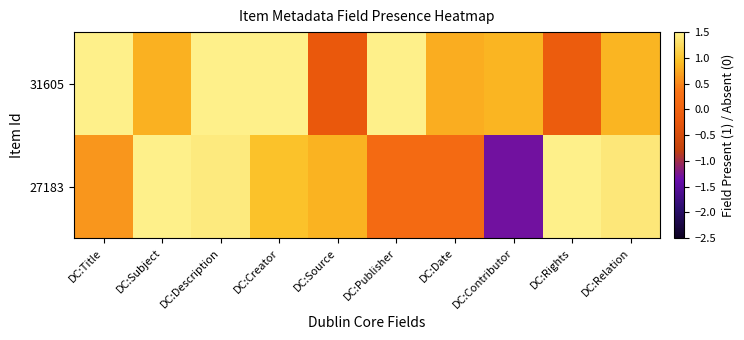

Which series changed the most between DC:Date and DC:Contributor?

27183